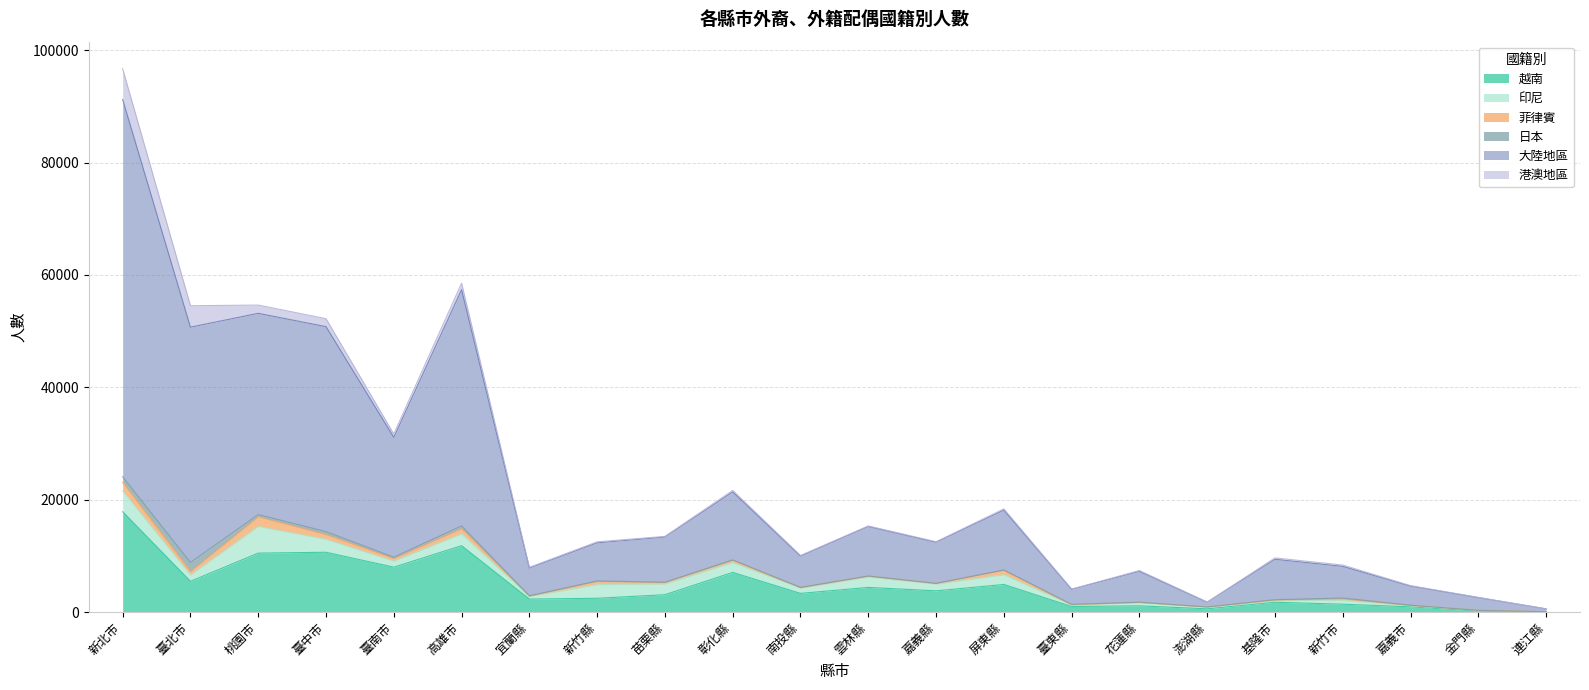

How many data points does each series have?

22